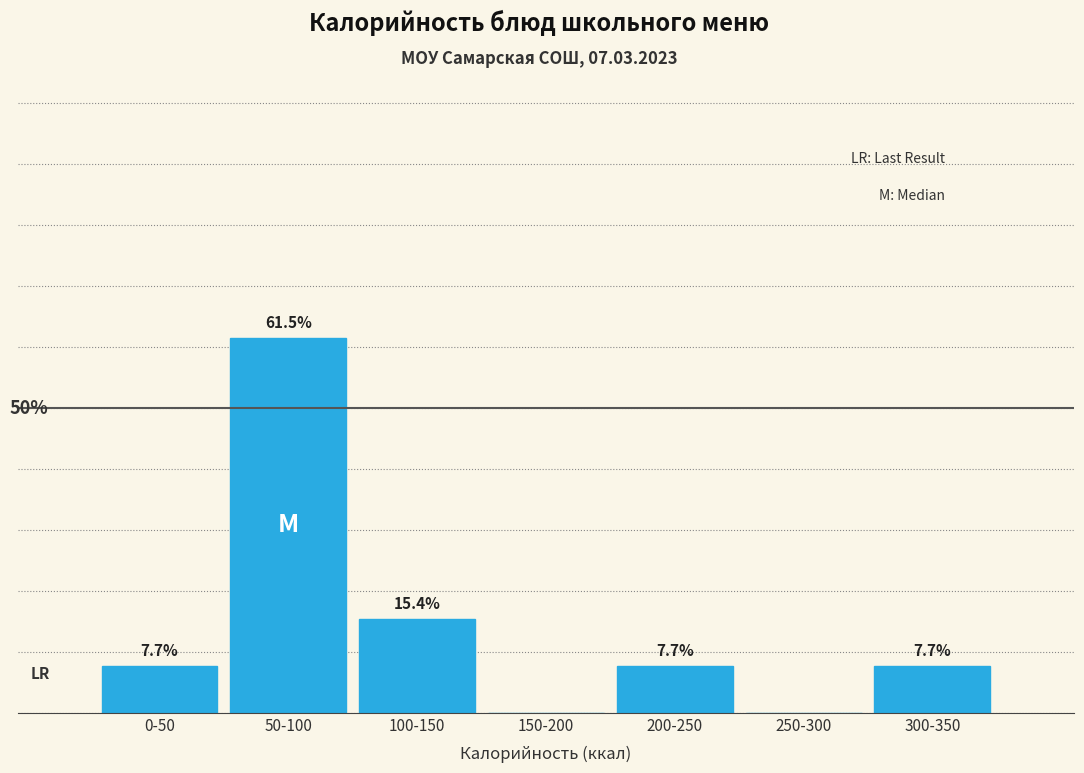

At which label is the value closest to 30?

100-150